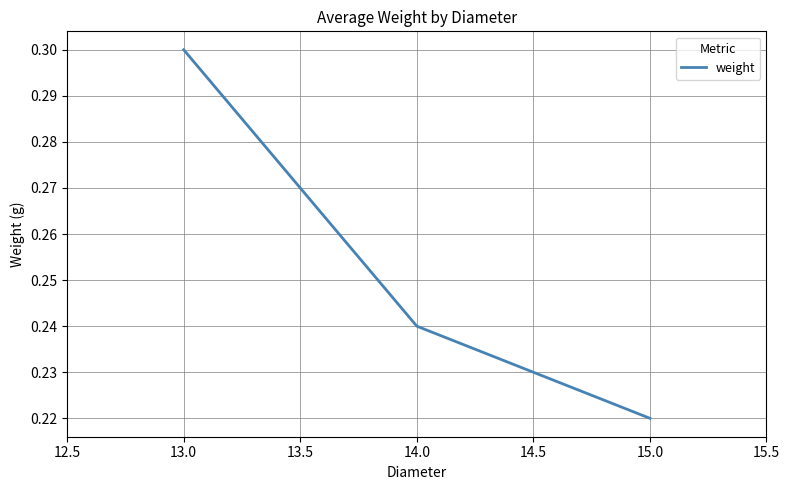

Rank the categories by value from lowest to highest.

15.0, 14.0, 13.0